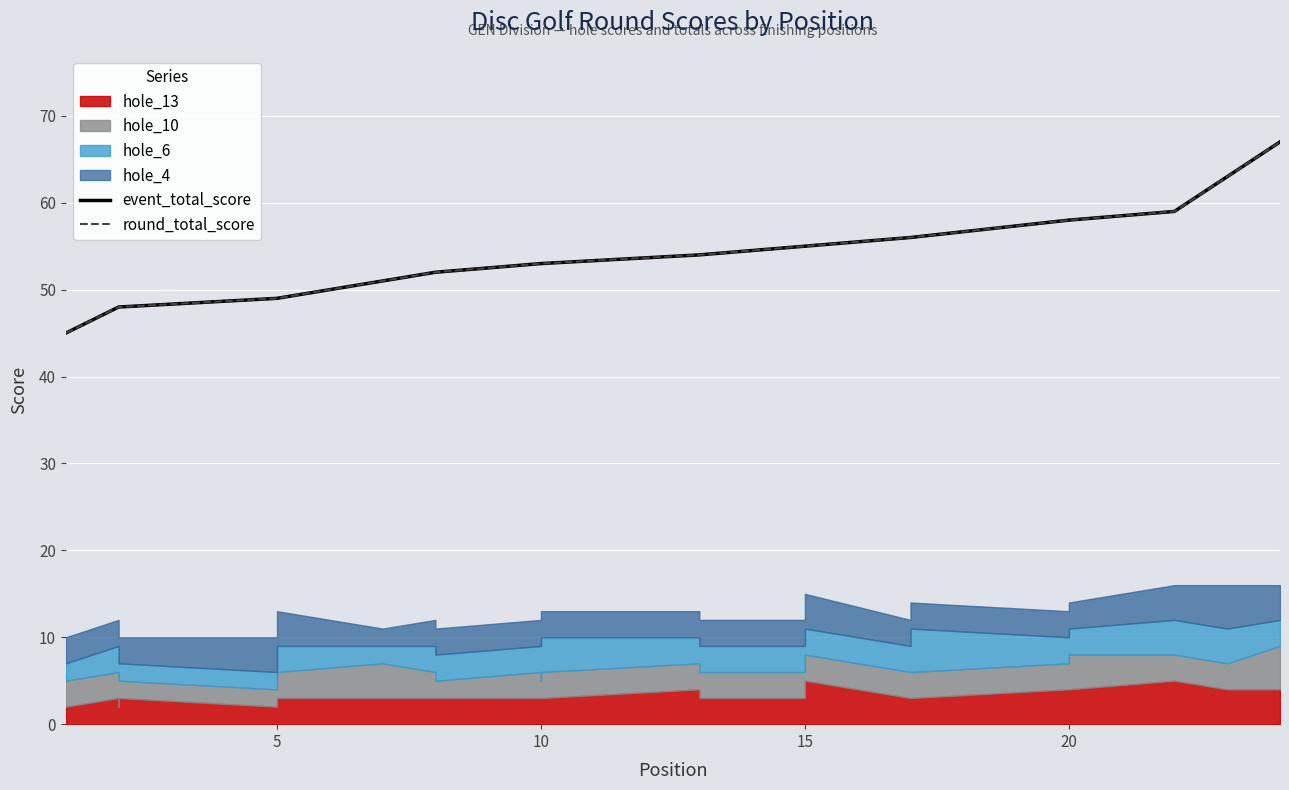

True or false: round_total_score and event_total_score cross at least once.

False